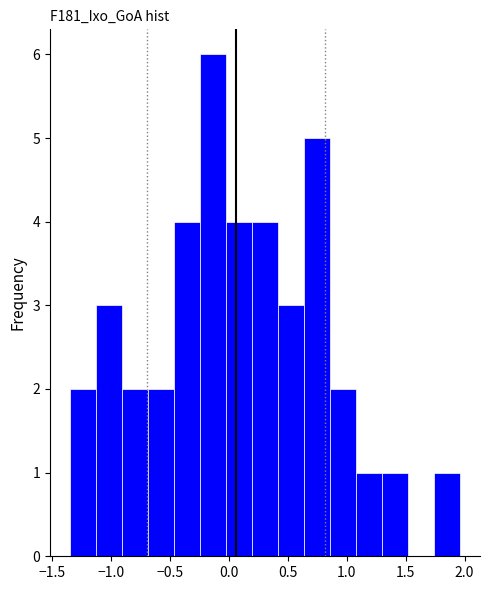

Reading left to right, transcribe this chart: for each bar, give the range it covers on the x-axis and its height. Neither the bar edges nor the heights are printed on the chart, so give them approximately, as read against the axes.

-1.35 to -1.15: 2
-1.15 to -0.90: 3
-0.90 to -0.70: 2
-0.70 to -0.45: 2
-0.45 to -0.25: 4
-0.25 to 0.00: 6
0.00 to 0.20: 4
0.20 to 0.40: 4
0.40 to 0.65: 3
0.65 to 0.85: 5
0.85 to 1.10: 2
1.10 to 1.30: 1
1.30 to 1.50: 1
1.50 to 1.75: 0
1.75 to 1.95: 1